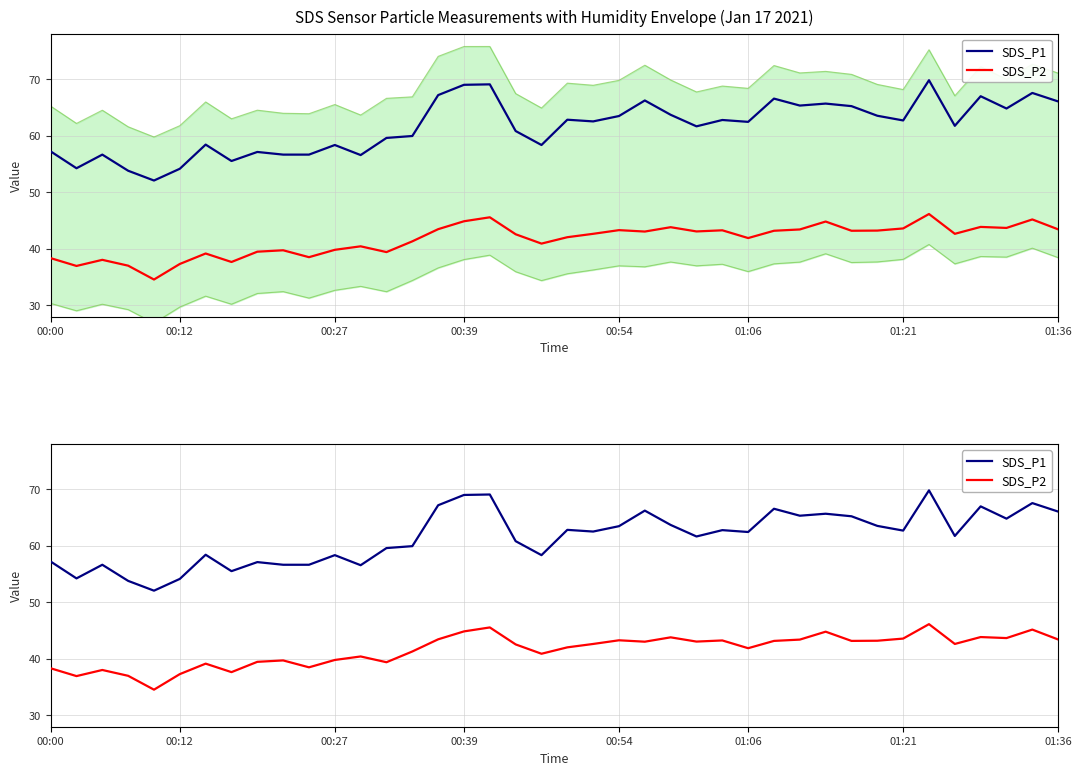

What is the difference between the highest and lowest values at 19?

17.4